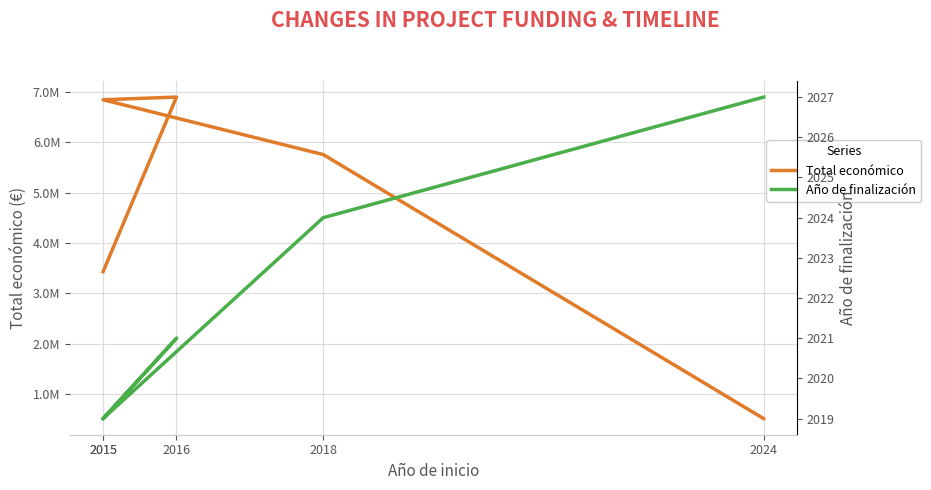

What is the difference between the second highest and second lowest values in the Año de finalización series?

5